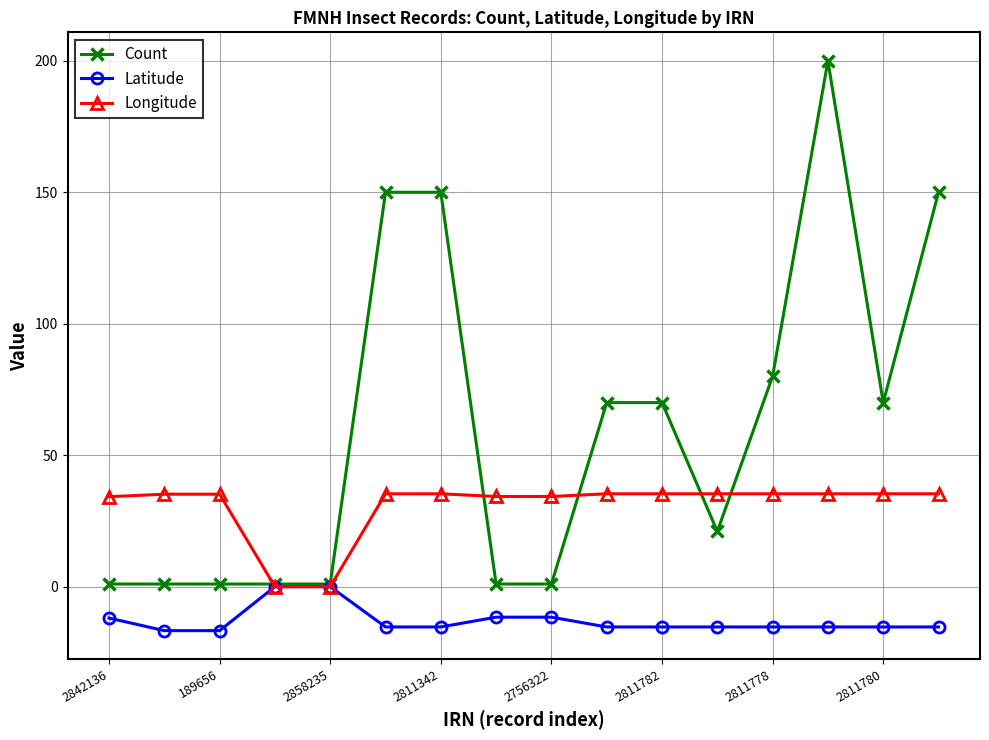

Which series has the widest spread of values?

Count